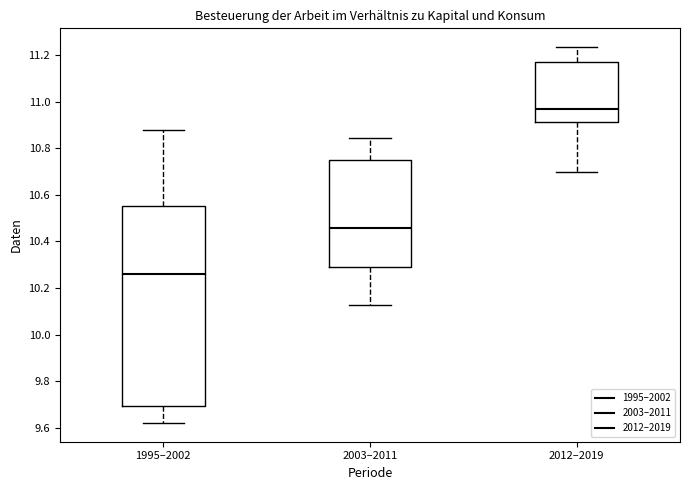

Where does the upper whisker of the box for 1995–2002 end on the y-axis? The values are not printed on the chart, so give them approximately, as read against the axis.

10.88